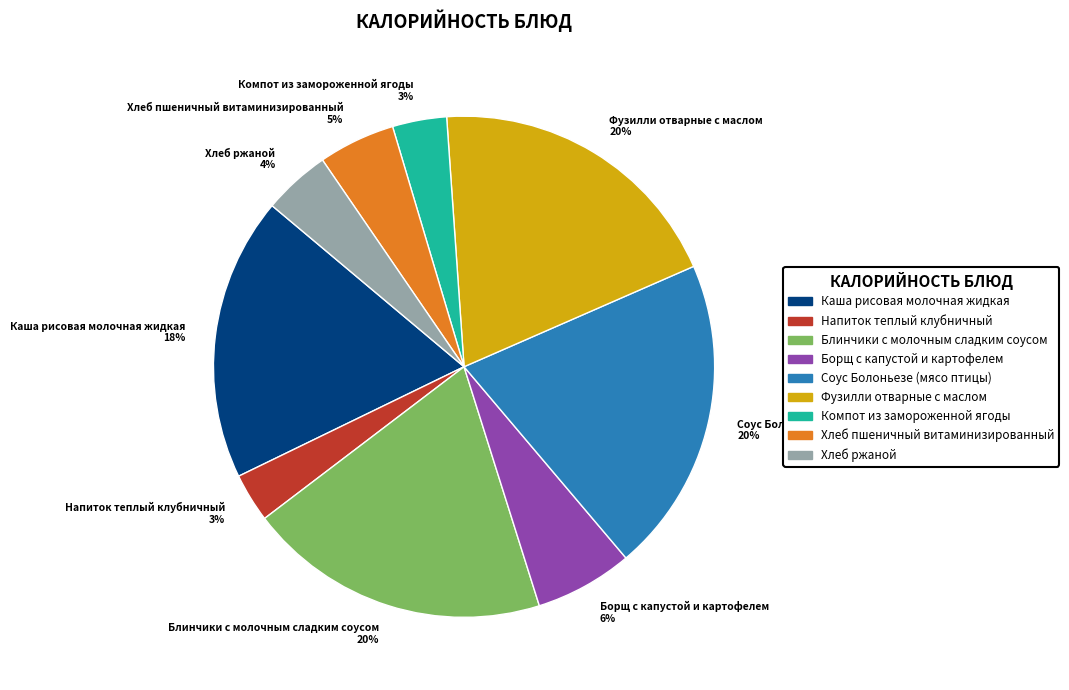

To the nearest percent, what percentage of the pie is Соус Болоньезе (мясо птицы)?

20%